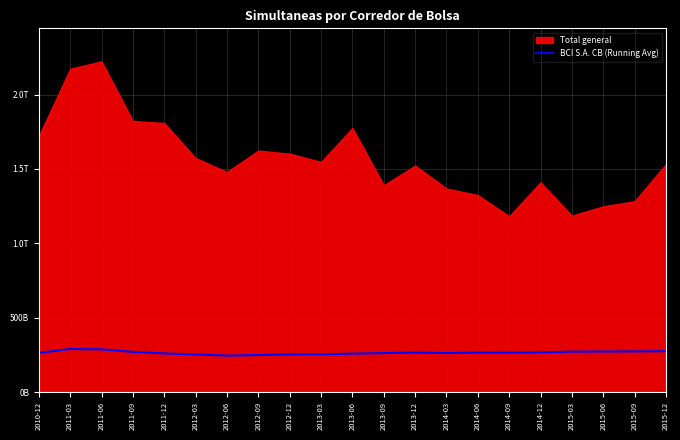

At which label does the data first exceed 265189273573?

2011-03